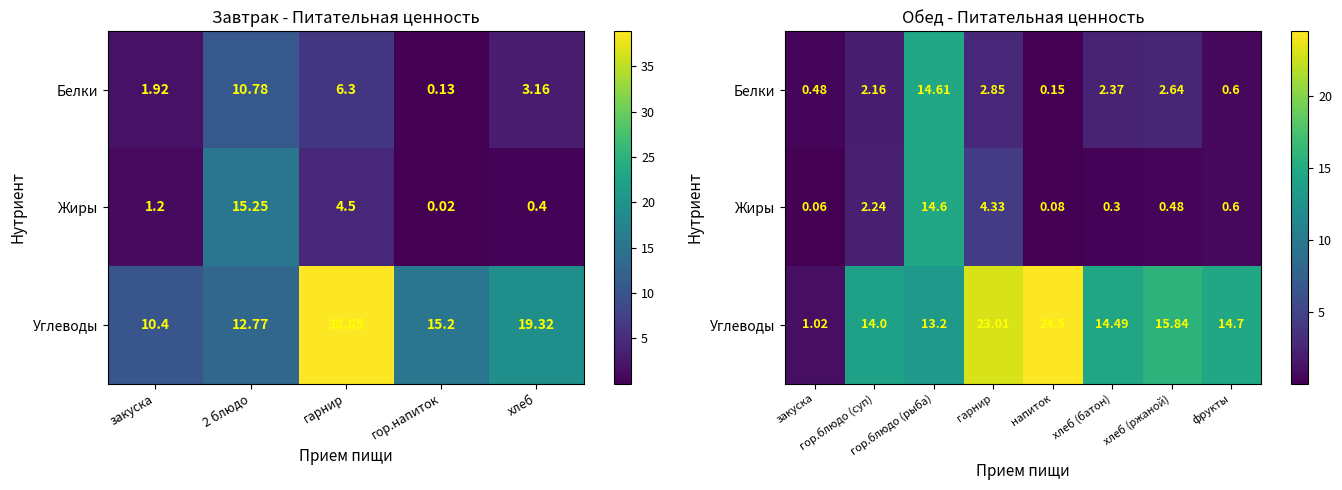

What is the sum of all Углеводы values?

120.8